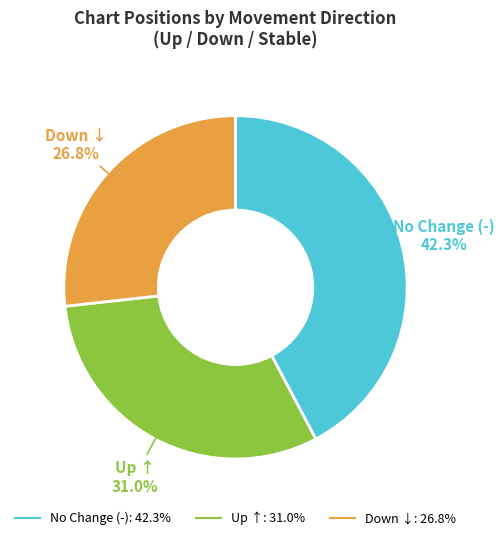

Does any single category account for the majority?

No